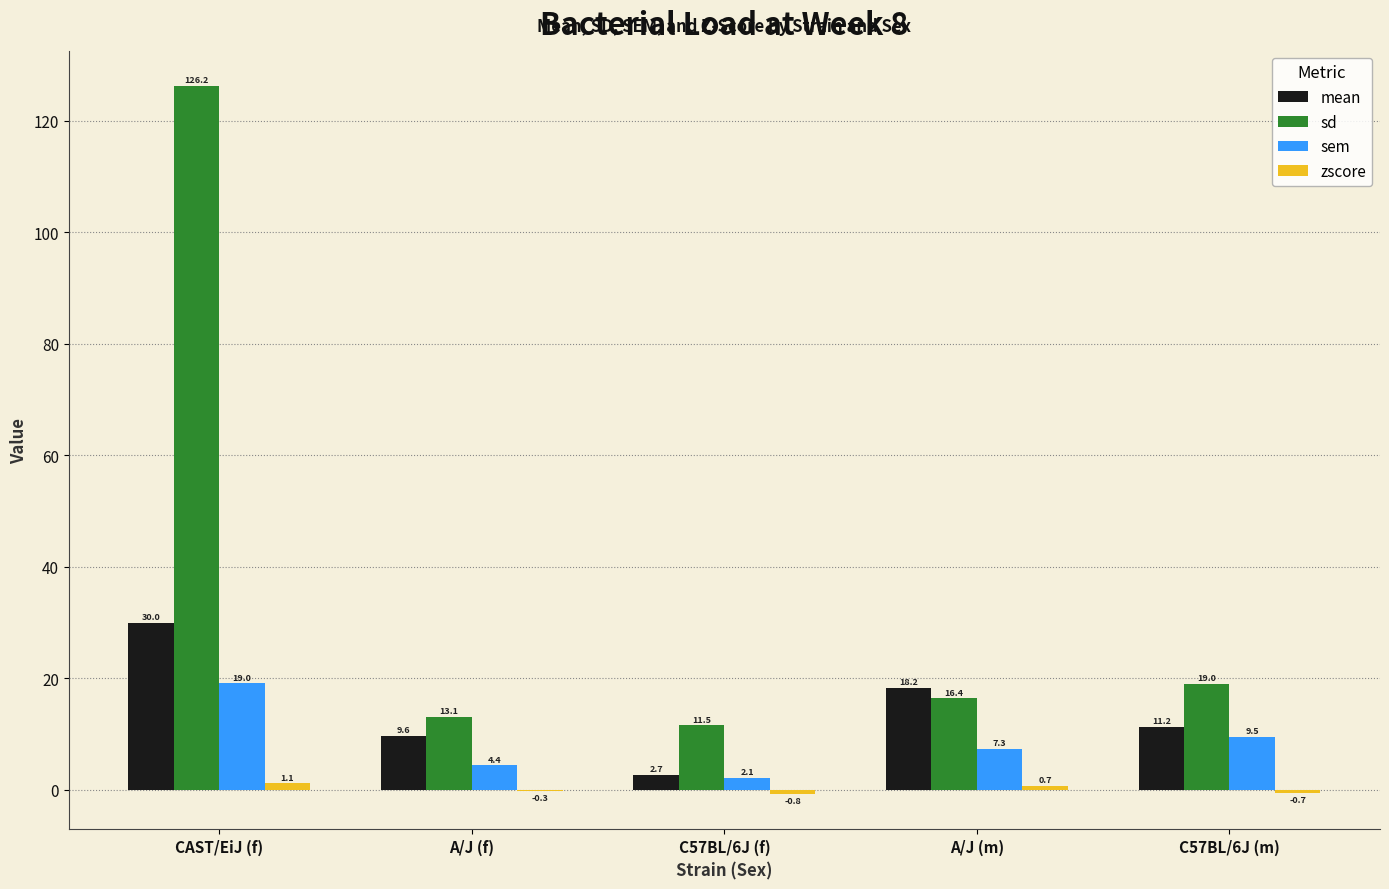

What is the approximate value of sem at A/J (m)?

7.3